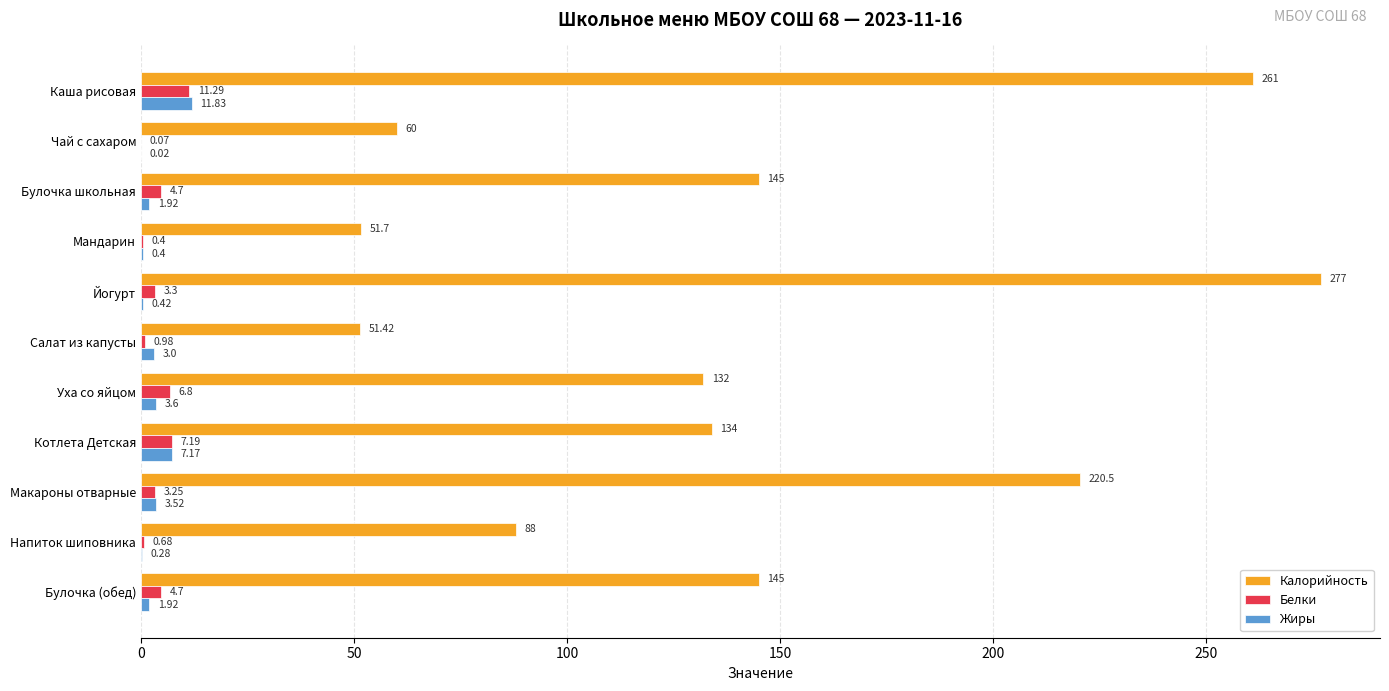

What is the sum of all Калорийность values?

1565.6